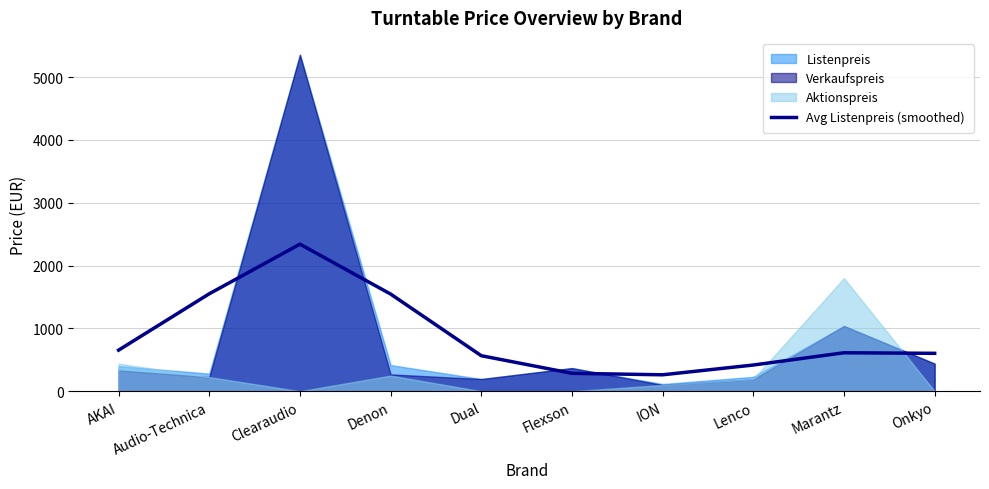

Is it true that Avg Listenpreis (smoothed) equals 850.7 at Marantz?

False